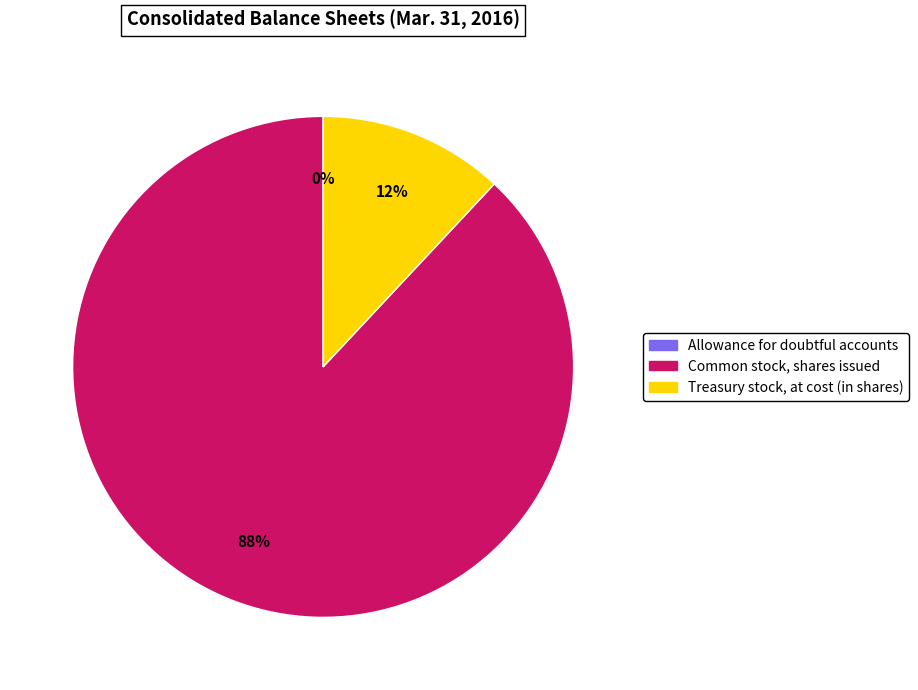

Between Treasury stock, at cost (in shares) and Common stock, shares issued, which is larger?

Common stock, shares issued